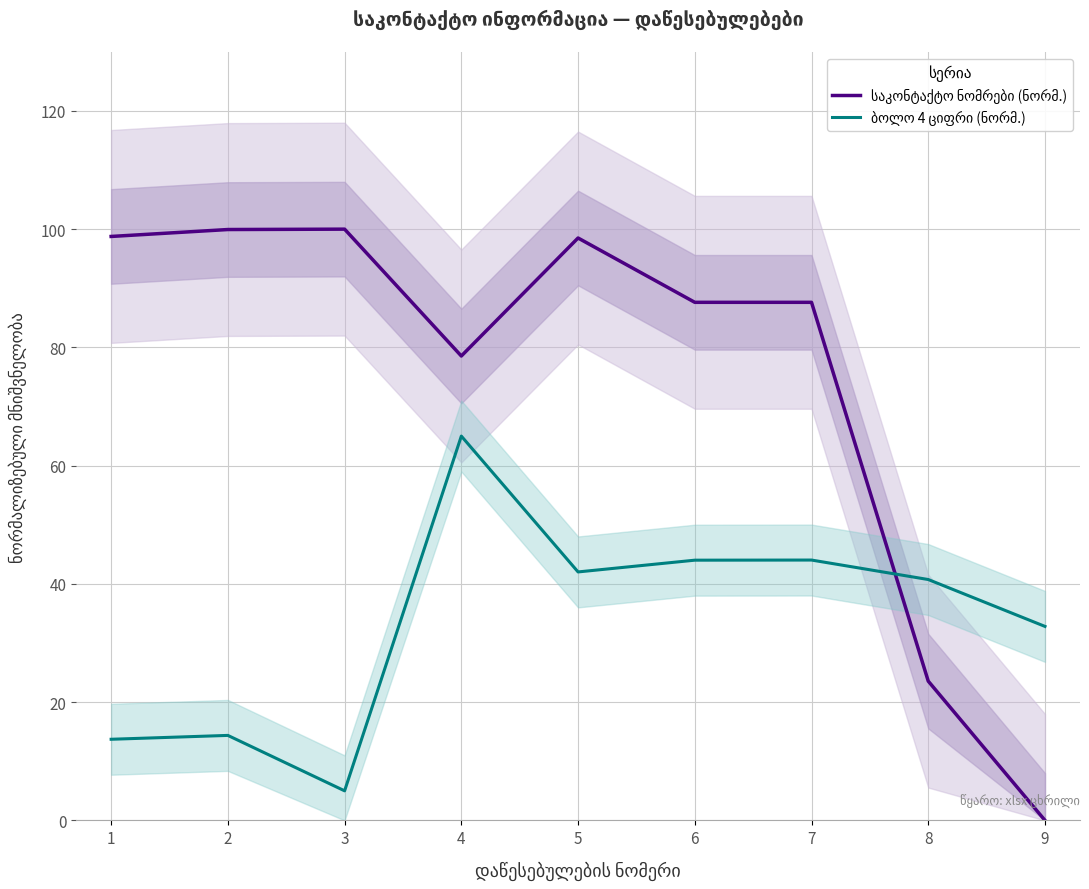

What is the value of the ბოლო 4 ციფრი (ნორმ.) point at the 7th from the left?

44.0